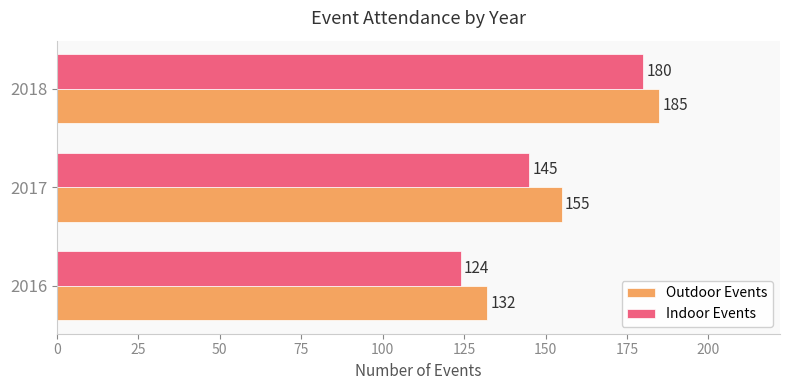

Which series has the widest spread of values?

Indoor Events